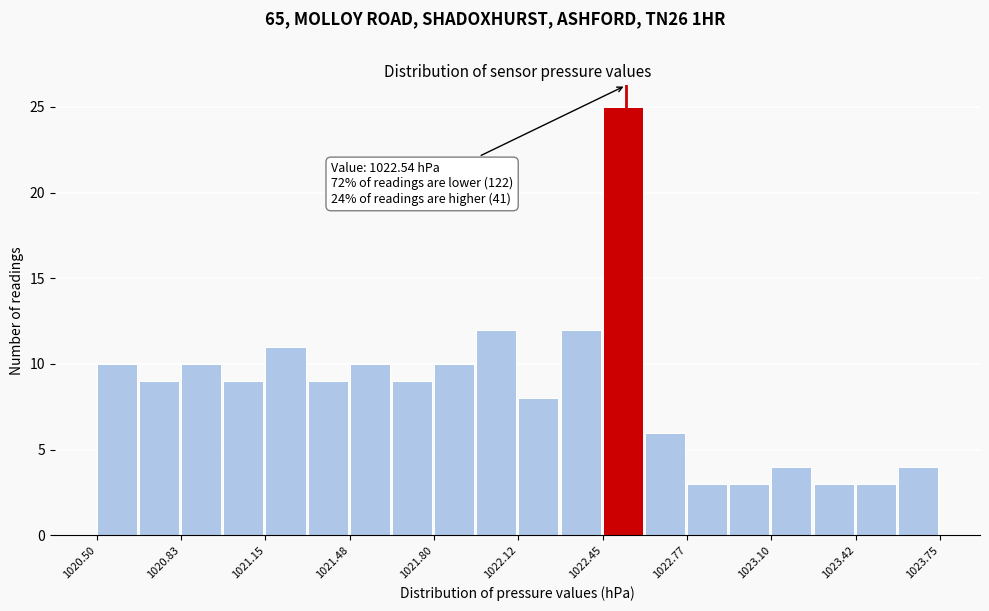

Read against the x-axis, roughly where is the centre of the tallest bar?

1022.55